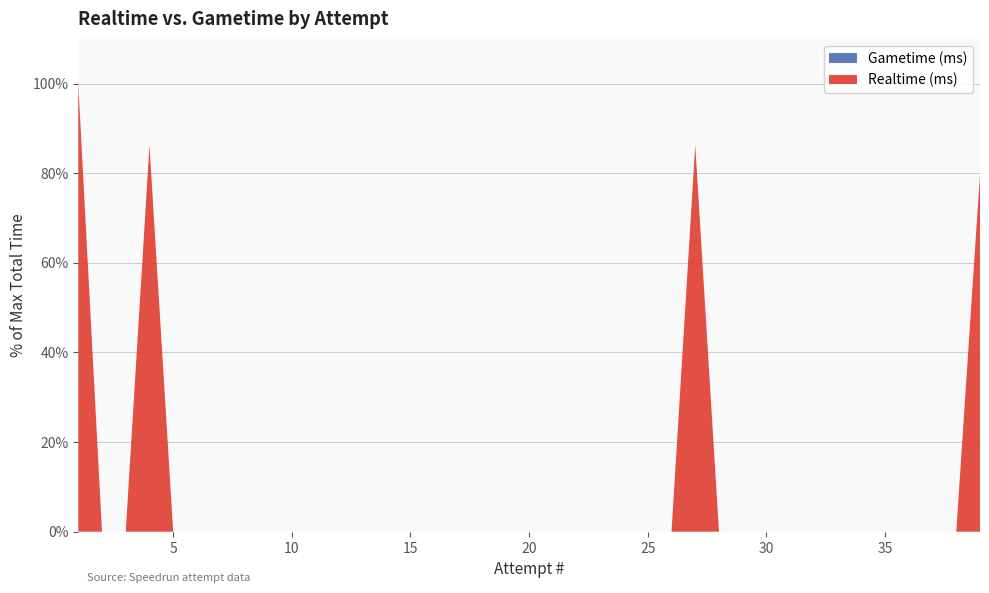

Reading left to right, list all the values displayed in this chart.

Realtime (ms): 1=2881574	2=0	3=0	4=2484338	5=0	6=0	7=0	8=0	9=0	10=0	11=0	12=0	13=0	14=0	15=0	16=0	17=0	18=0	19=0	20=0	21=0	22=0	23=0	24=0	25=0	26=0	27=2485684	28=0	29=0	30=0	31=0	32=0	33=0	34=0	35=0	36=0	37=0	38=0	39=2298569
Gametime (ms): 1=0	2=0	3=0	4=0	5=0	6=0	7=0	8=0	9=0	10=0	11=0	12=0	13=0	14=0	15=0	16=0	17=0	18=0	19=0	20=0	21=0	22=0	23=0	24=0	25=0	26=0	27=0	28=0	29=0	30=0	31=0	32=0	33=0	34=0	35=0	36=0	37=0	38=0	39=0